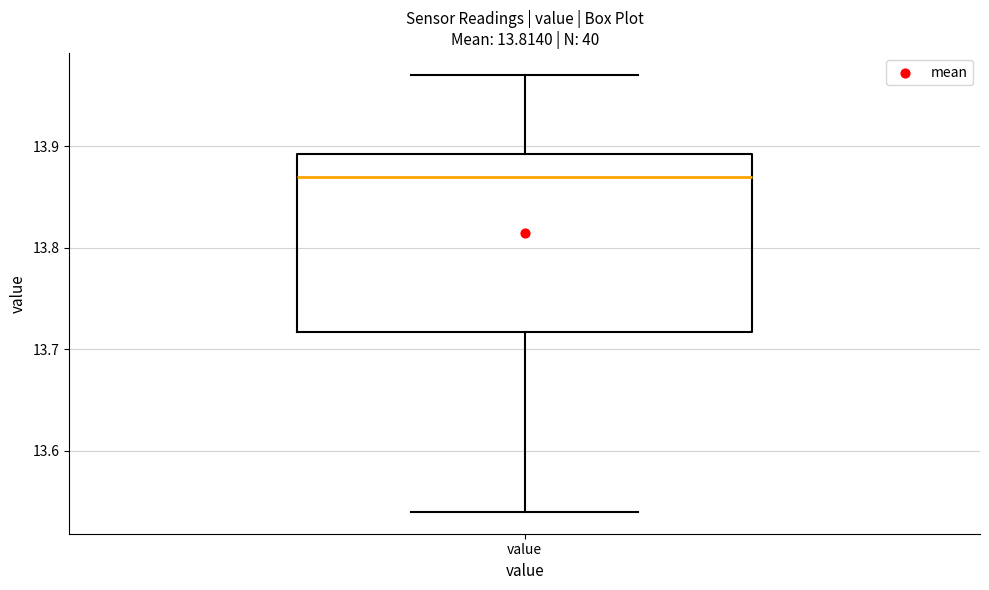

Read this box plot against the y-axis: the position of the median line, the range covered by the box, and the ends of both whiskers. The values are not printed on the chart, so give them approximately, as read against the axis.

median 13.87, box 13.72 to 13.89, whiskers 13.54 to 13.97